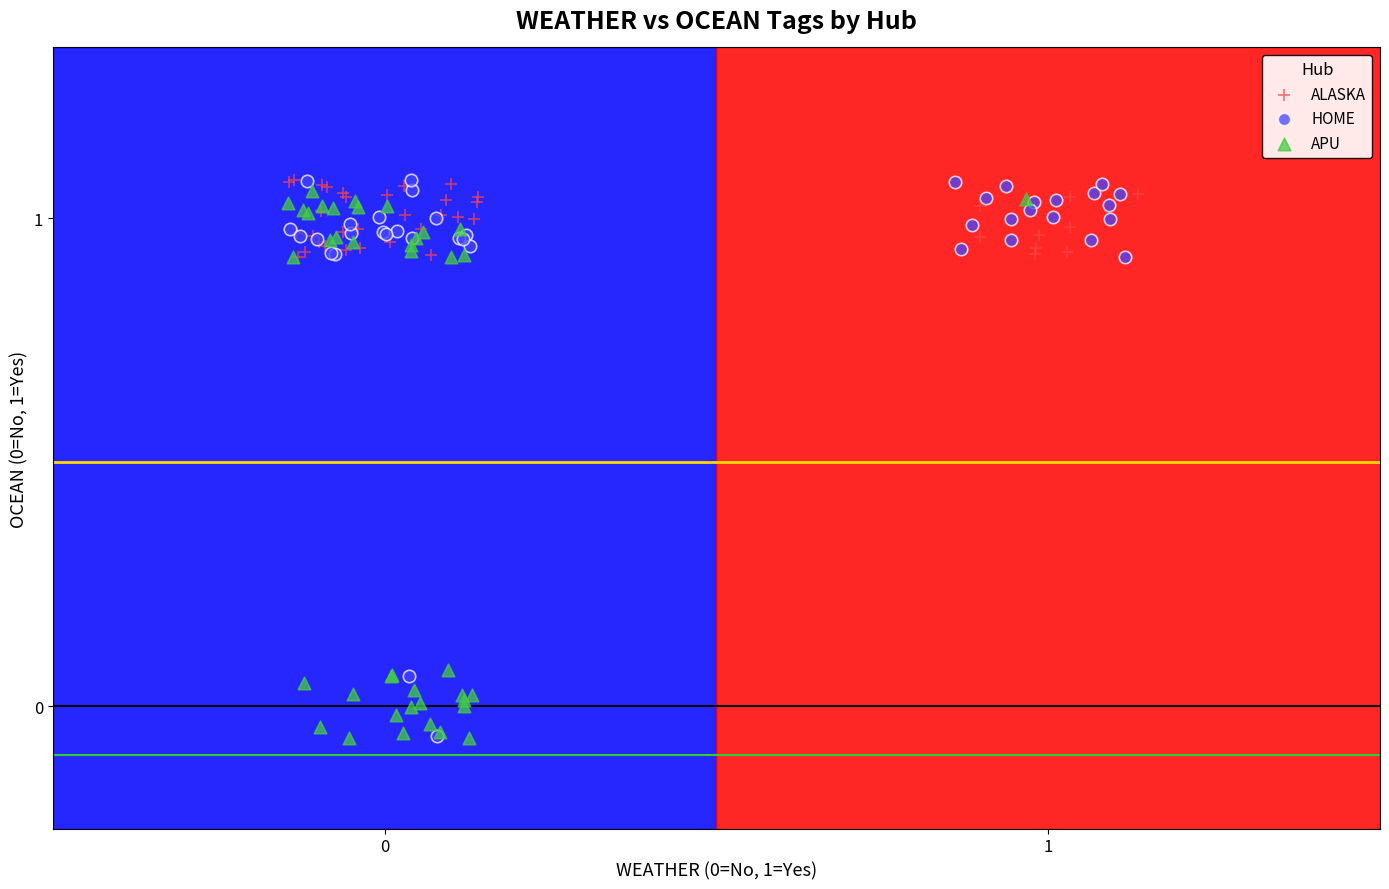

What are all the series names shown in the legend?

ALASKA, HOME, APU